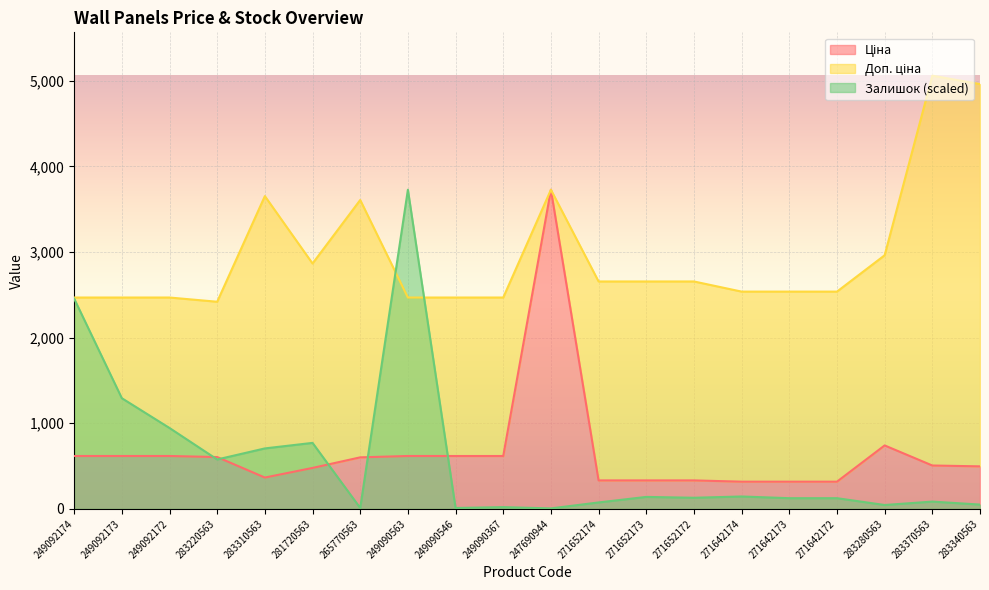

Reading left to right, transcribe all the data shown in this chart.

Ціна: 617.1	617.1	617.1	604.8	365.3	477.6	601.3	617.1	617.1	617.1	3727.6	332.0	332.0	332.0	317.2	317.2	317.2	740.5	506.0	496.2
Доп. ціна: 2468.5	2468.5	2468.5	2419.1	3653.4	2865.9	3608.0	2468.5	2468.5	2468.5	3727.6	2656.1	2656.1	2656.1	2537.6	2537.6	2537.6	2962.2	5060.4	4961.7
Залишок: 2455.2	1292.2	944.3	576.5	705.8	770.4	9.9	3727.6	9.9	19.9	5.0	74.6	139.2	129.2	144.1	124.3	124.3	44.7	84.5	49.7